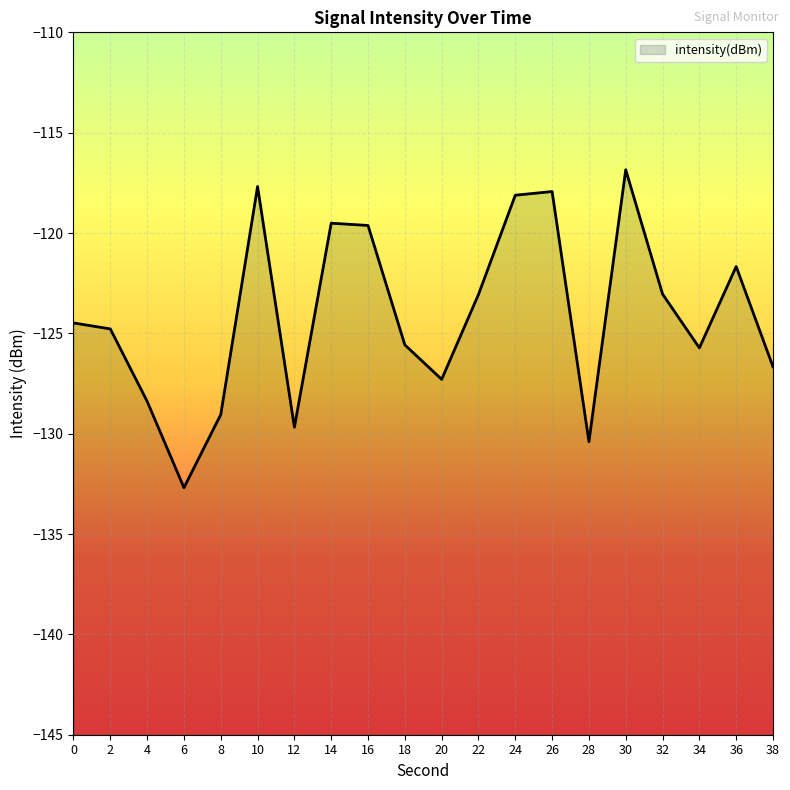

Reading right to left, list all the values displayed in this chart.

-126.7	-121.7	-125.7	-123.0	-116.8	-130.4	-117.9	-118.1	-123.1	-127.3	-125.6	-119.6	-119.5	-129.7	-117.7	-129.0	-132.7	-128.4	-124.8	-124.5